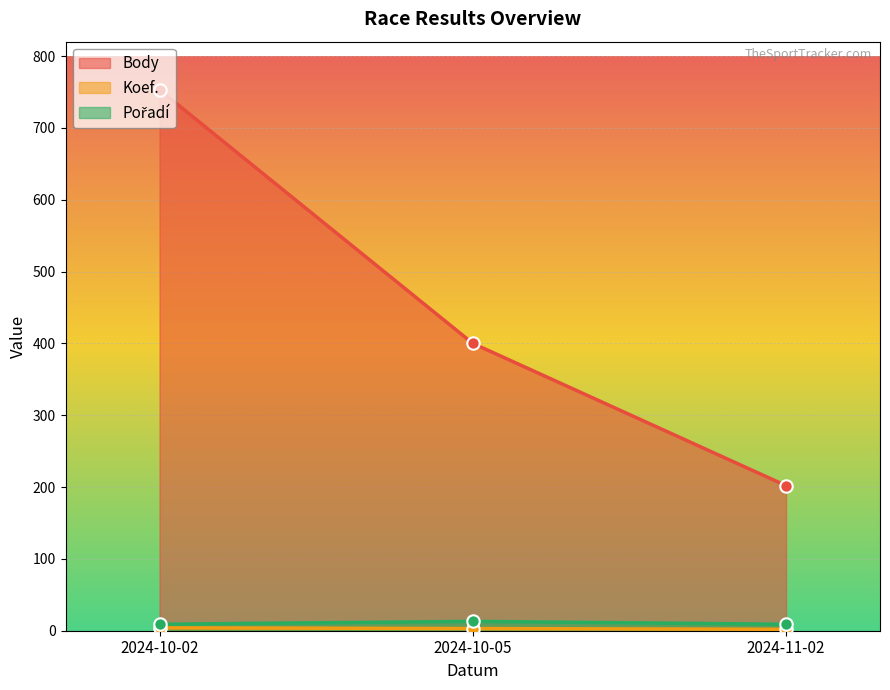

At which category is the sum across all series the highest?

2024-10-02